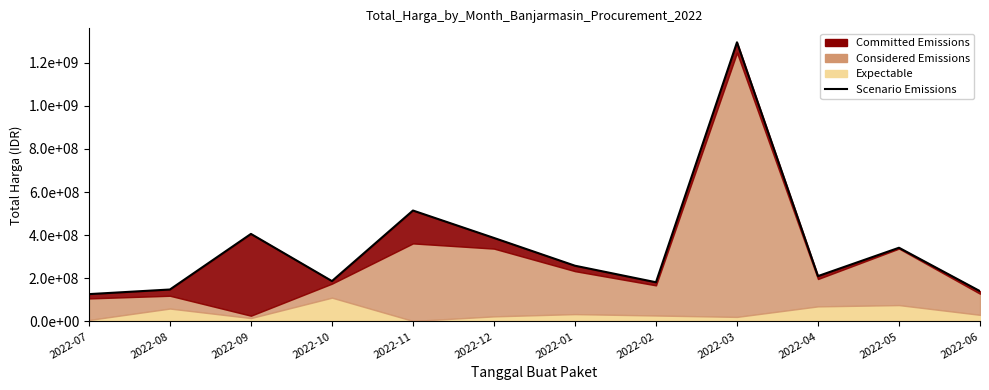

Where is the first local minimum?

2022-10